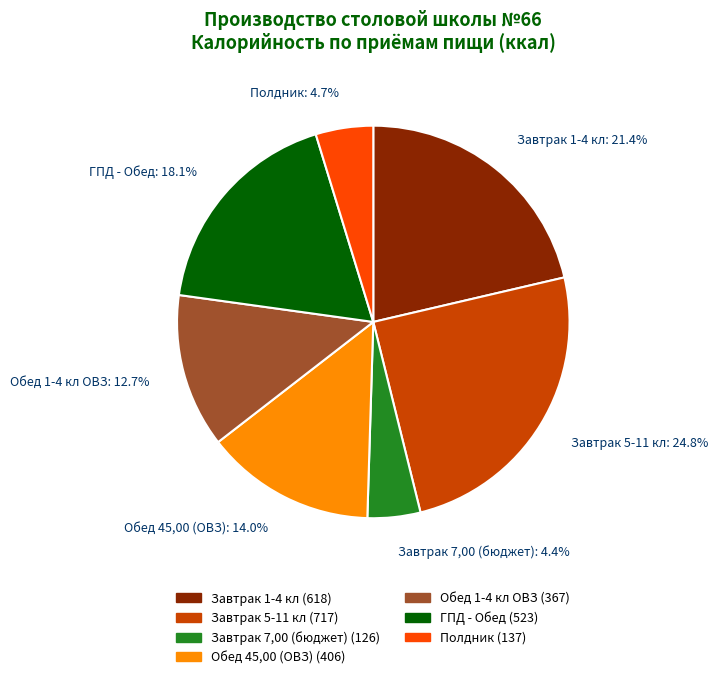

Is there any slice that represents more than half of the pie?

No